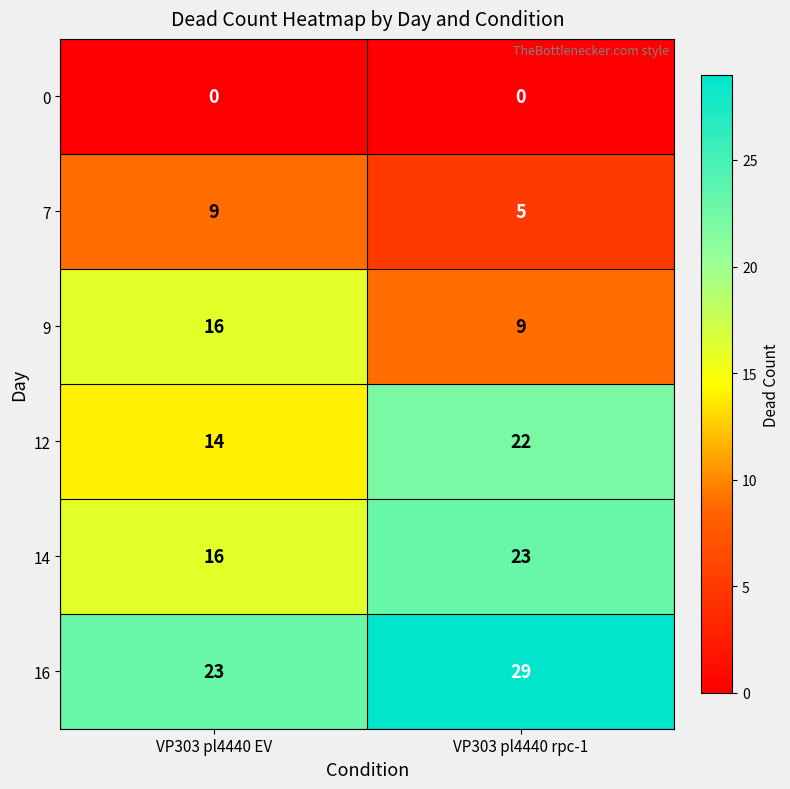

Which series changed the most between VP303 pl4440 EV and VP303 pl4440 rpc-1?

12